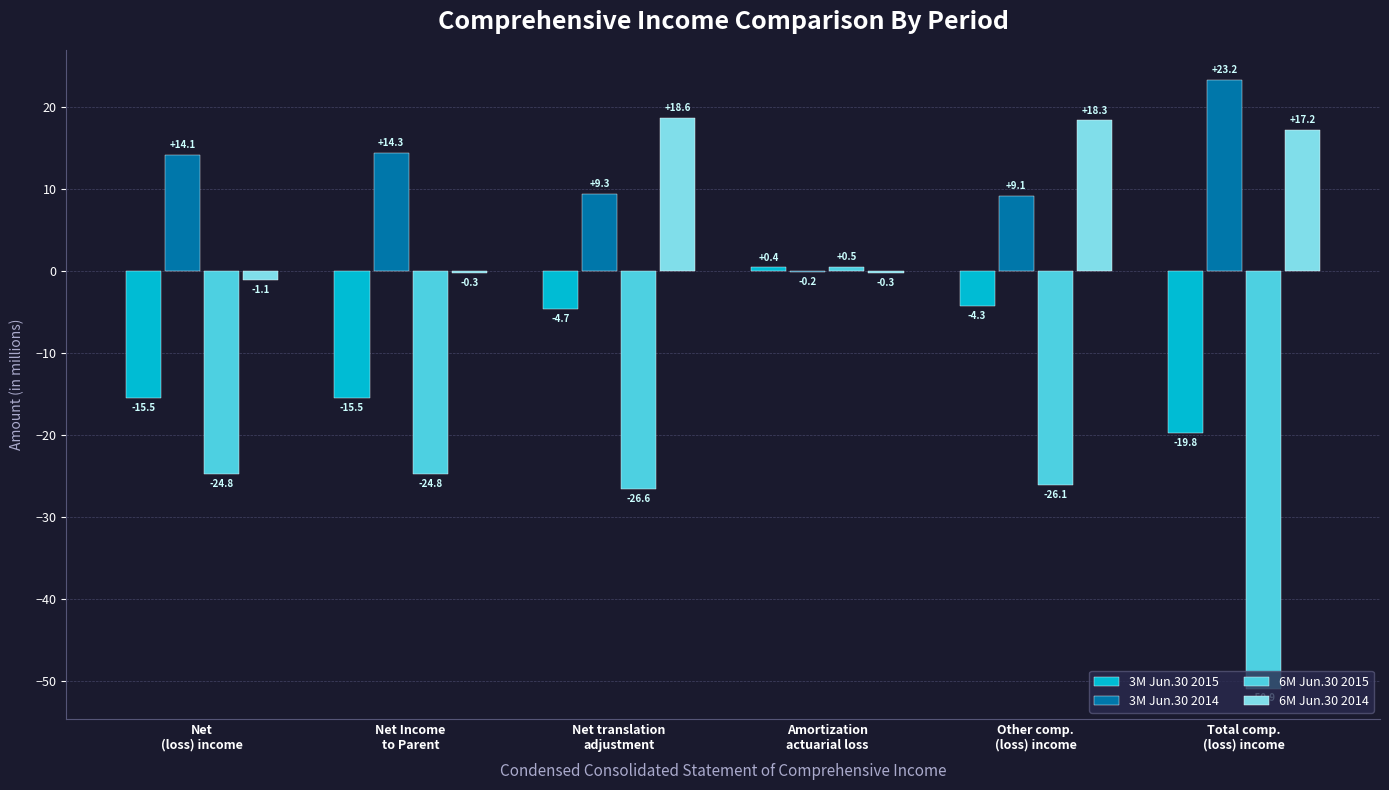

What is the sum of the 6M Jun.30 2015 values at Net Income
to Parent and Net
(loss) income?

-49.6